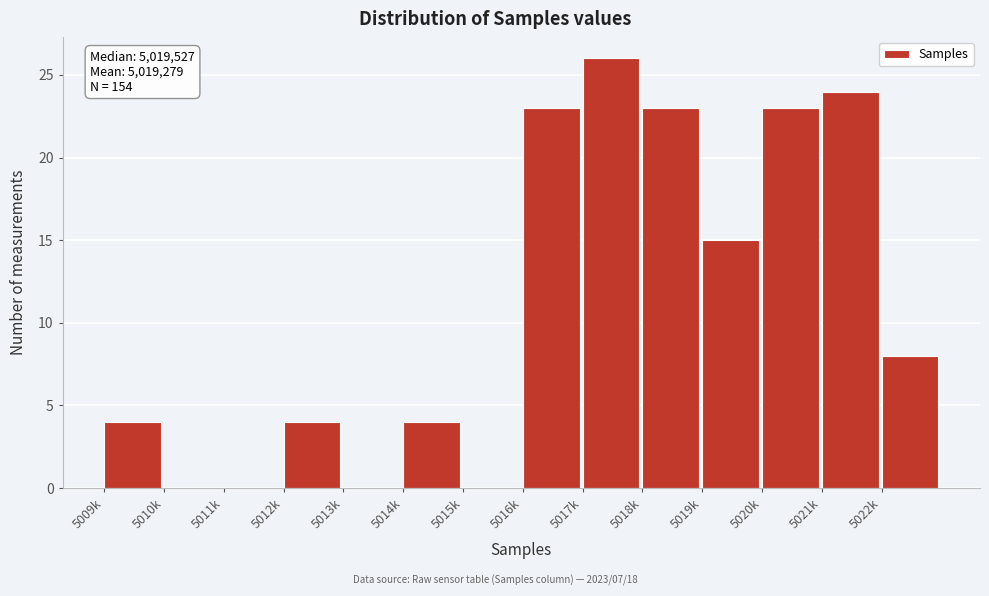

Reading right to left, list all the values displayed in this chart.

5022k=8	5021k=24	5020k=23	5019k=15	5018k=23	5017k=26	5016k=23	5015k=0	5014k=4	5013k=0	5012k=4	5011k=0	5010k=0	5009k=4